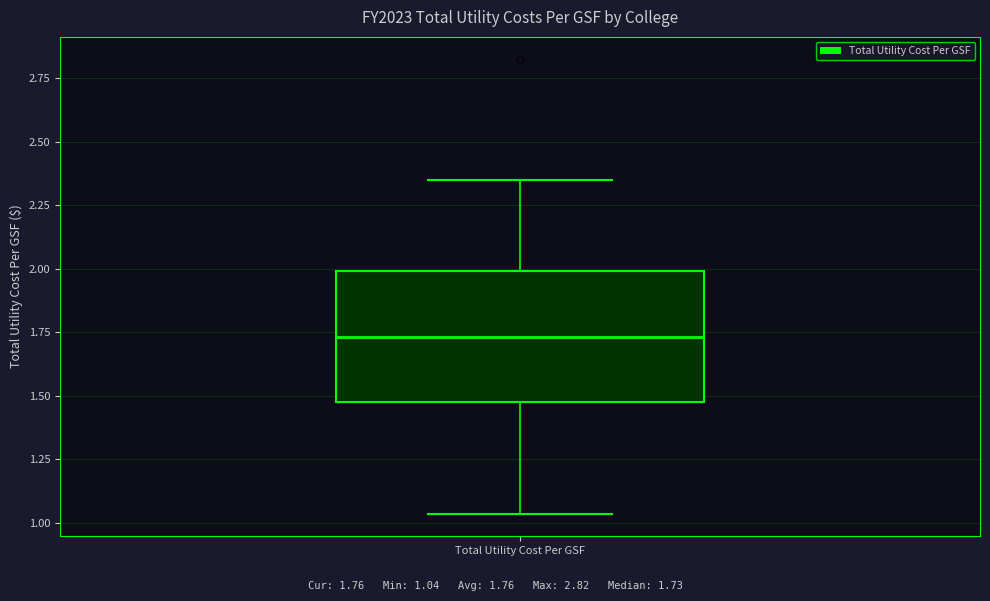

Transcribe this box plot: give where the median line is, the range the box spans, and where the two whiskers end, as read against the y-axis. The values are not printed on the chart, so give them approximately, as read against the axis.

median 1.75, box 1.45 to 2.00, whiskers 1.05 to 2.35